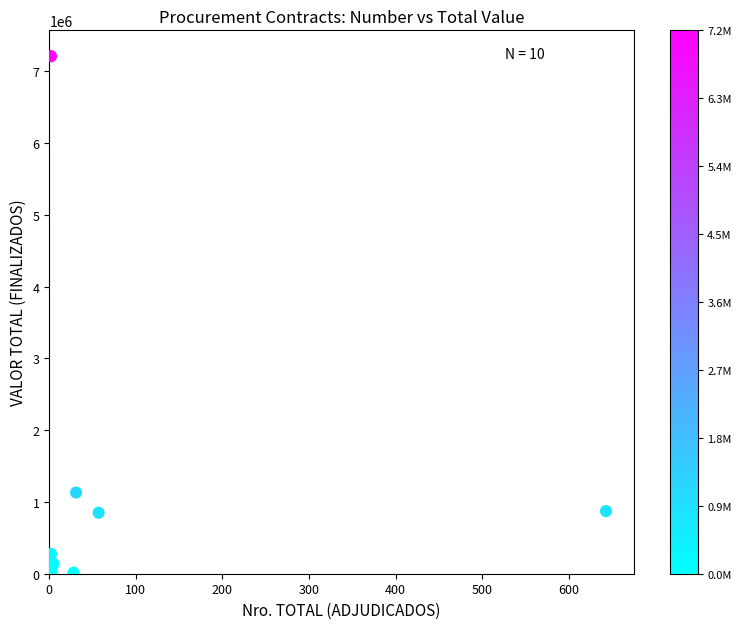

What Y value in the scatter plot is closest to 3605987?

1131590.7